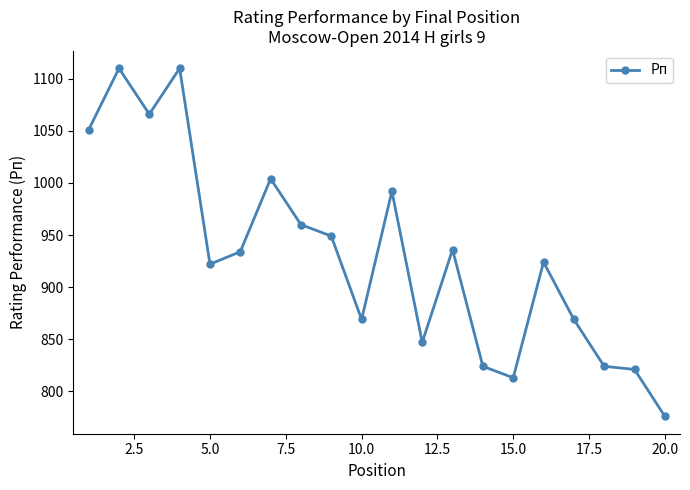

What is the greatest value displayed?

1110